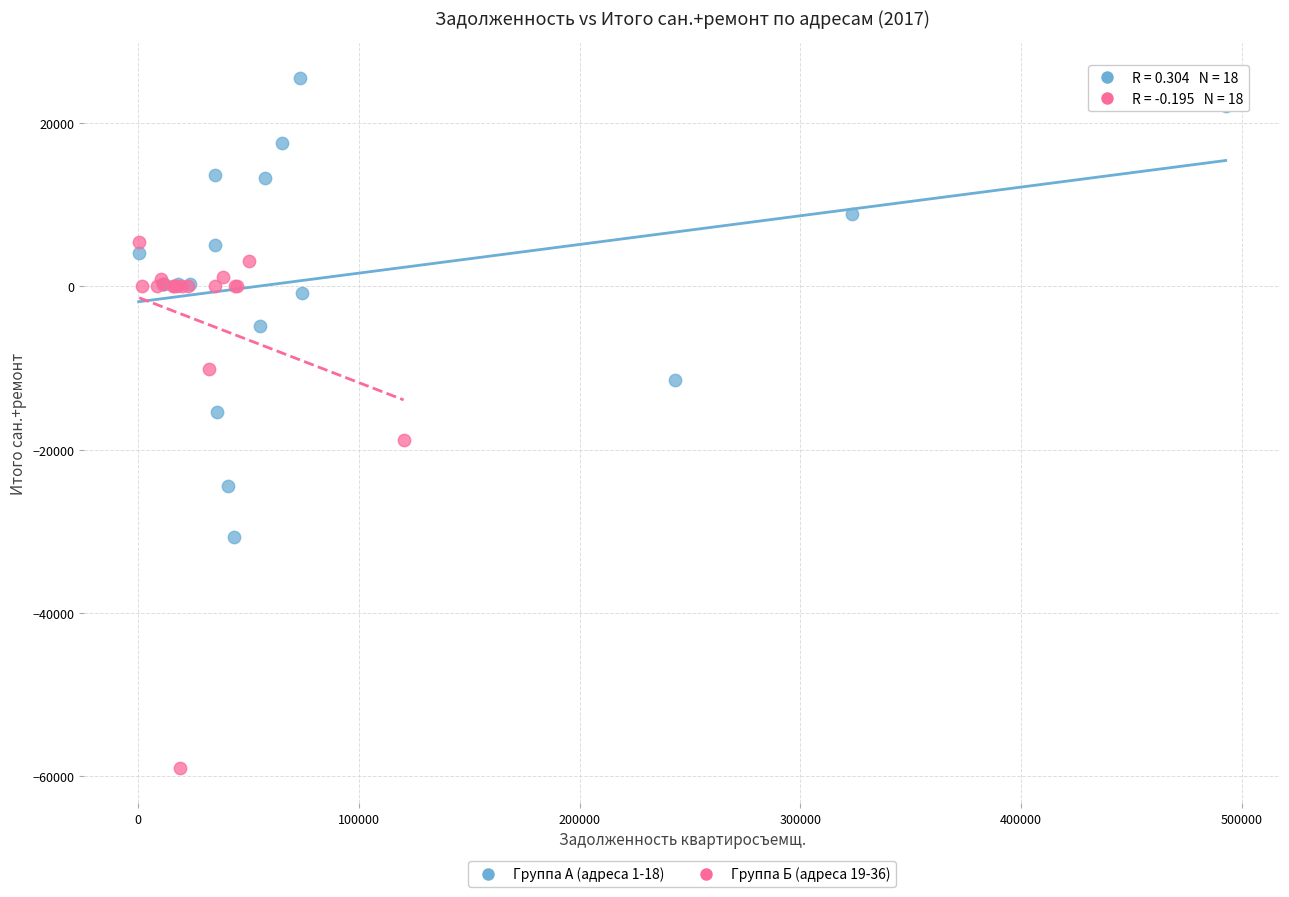

Which series reaches the maximum Y coordinate?

Группа А (адреса 1-18)